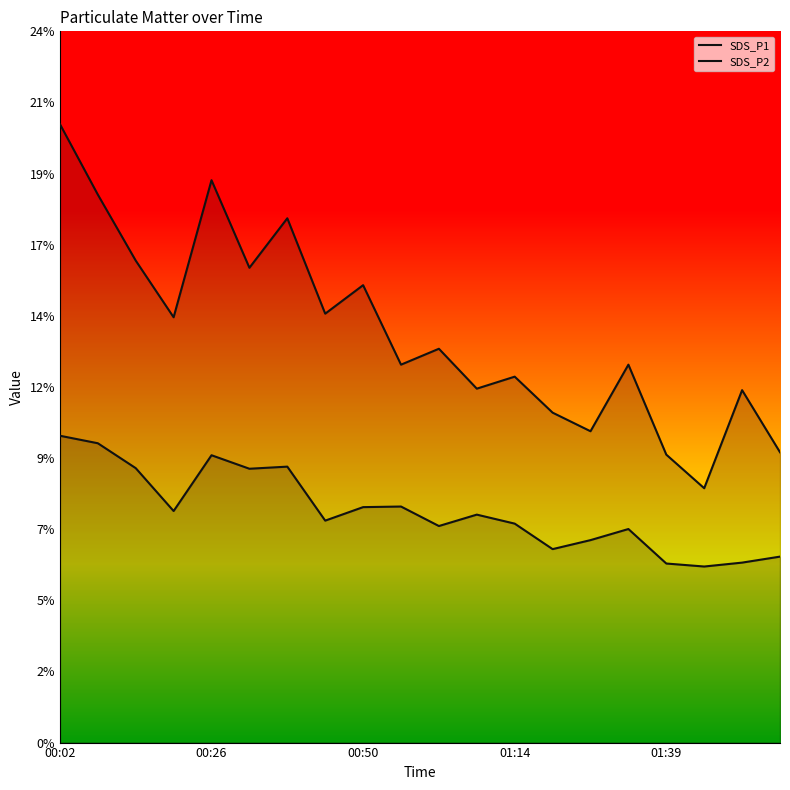

What is the difference between the values at 00:02 and 14?

10.2